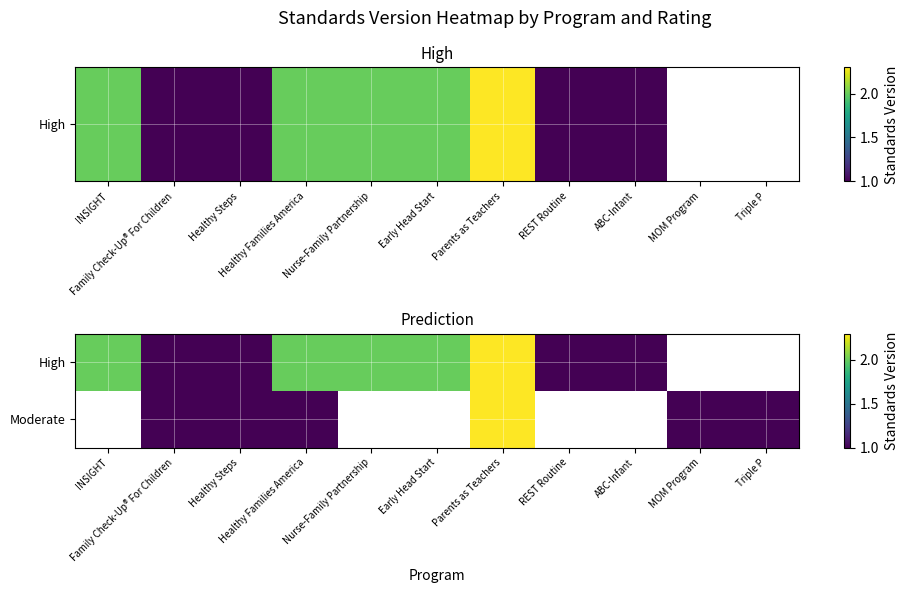

Where is High nearest to the value 1?

Family Check-Up® For Children